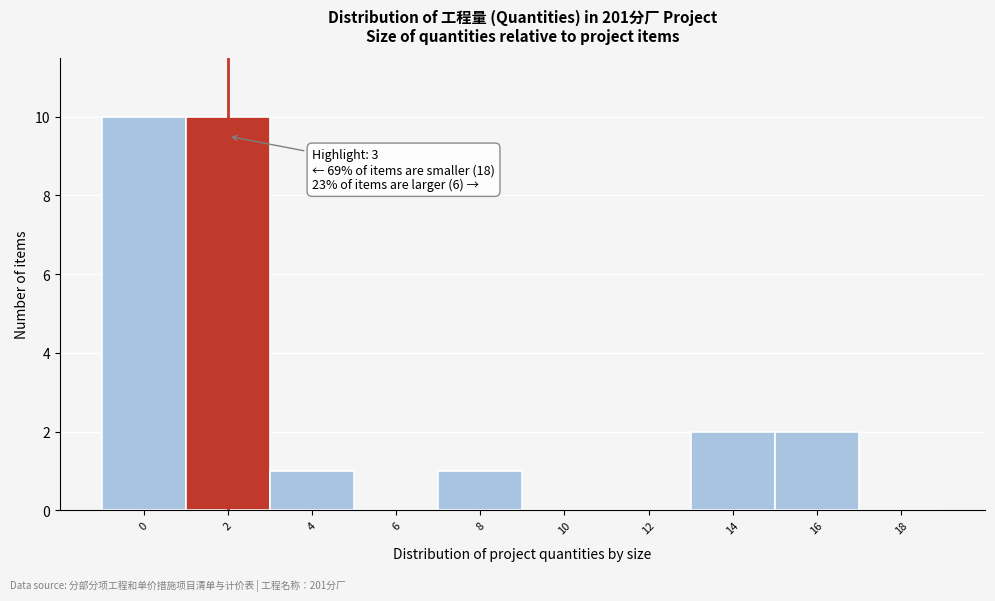

Reading left to right, extract all data points from this chart.

0=10	2=10	4=1	6=0	8=1	10=0	12=0	14=2	16=2	18=0